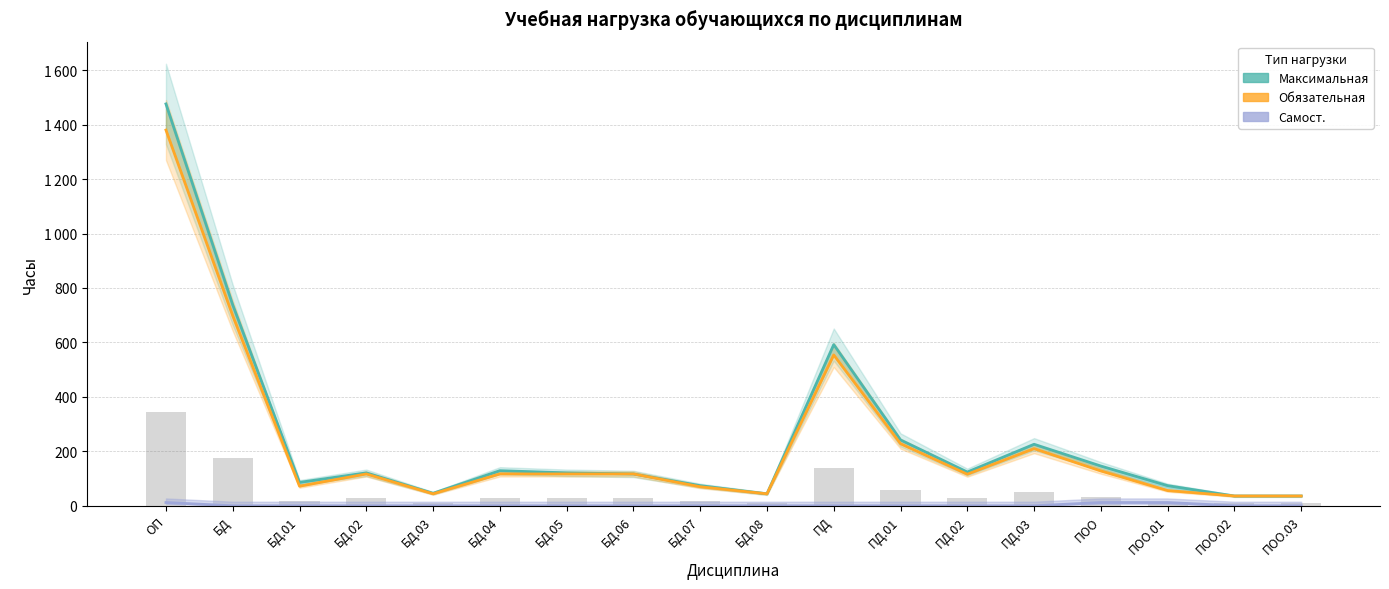

Rank the series by their maximum value, from highest to lowest.

Максимальная, Обязательная, Самост.